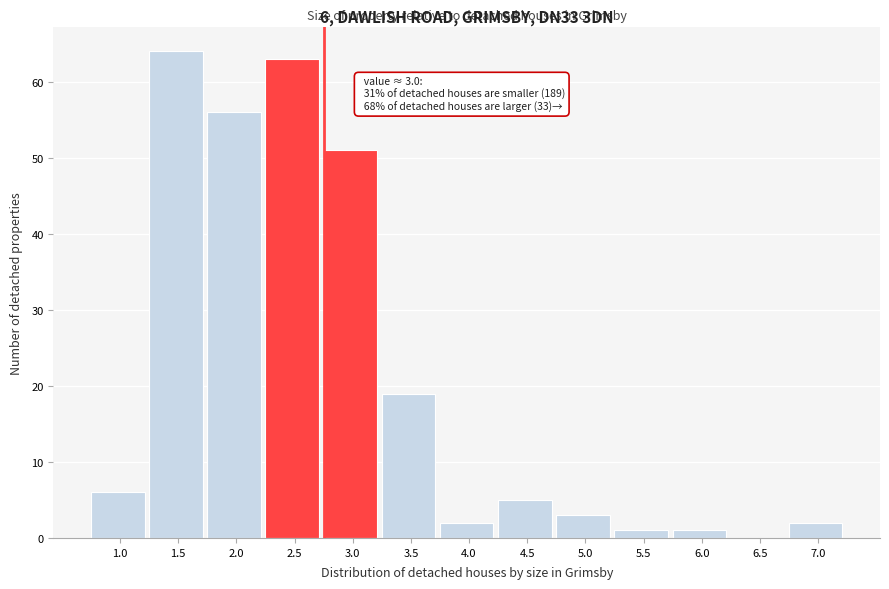

Reading left to right, transcribe all the data shown in this chart.

1.0=6	1.5=64	2.0=56	2.5=63	3.0=51	3.5=19	4.0=2	4.5=5	5.0=3	5.5=1	6.0=1	6.5=0	7.0=2